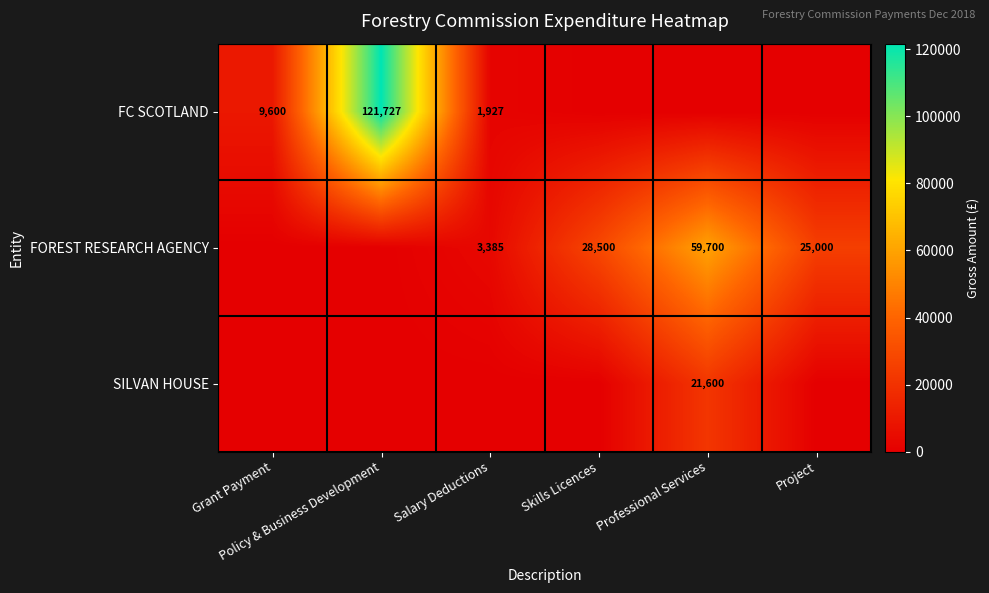

Which series has the largest total across all categories?

FC SCOTLAND